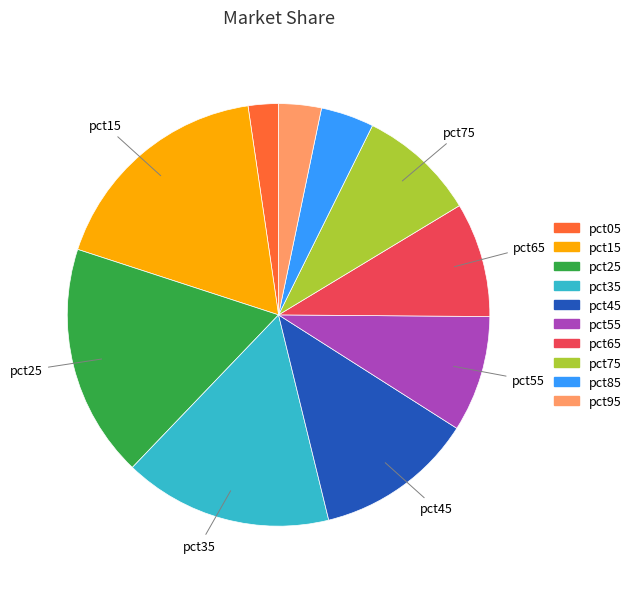

Does pct05 account for over 50% of the chart?

No